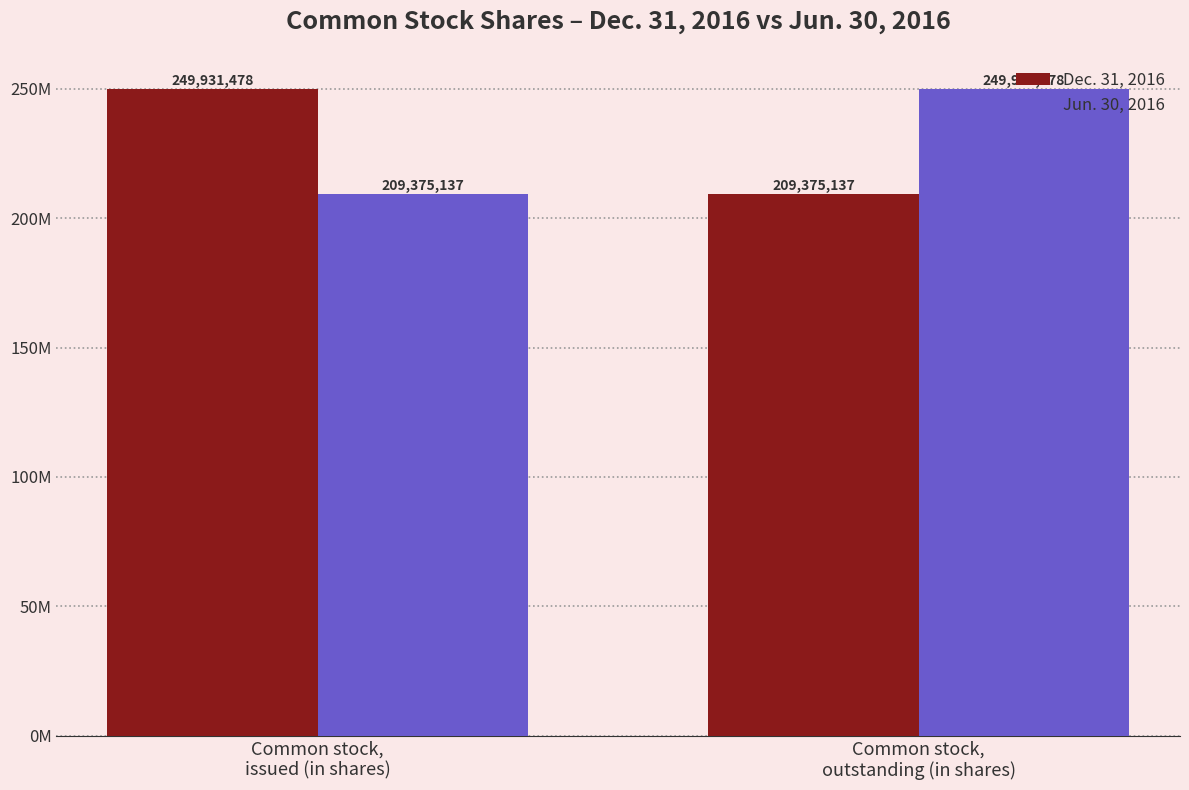

What are all the series names shown in the legend?

Dec. 31, 2016, Jun. 30, 2016